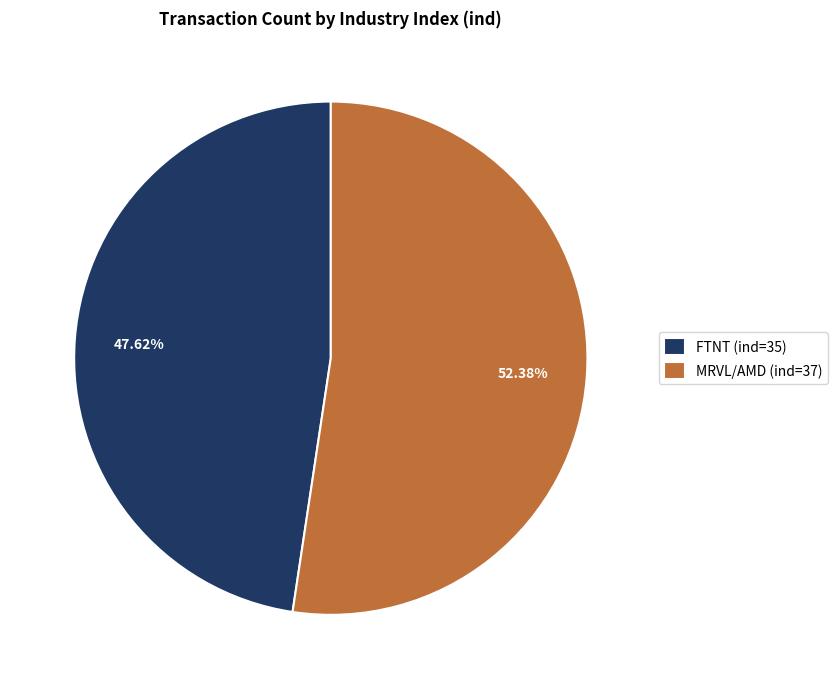

Rank the categories by value from lowest to highest.

FTNT (ind=35), MRVL/AMD (ind=37)